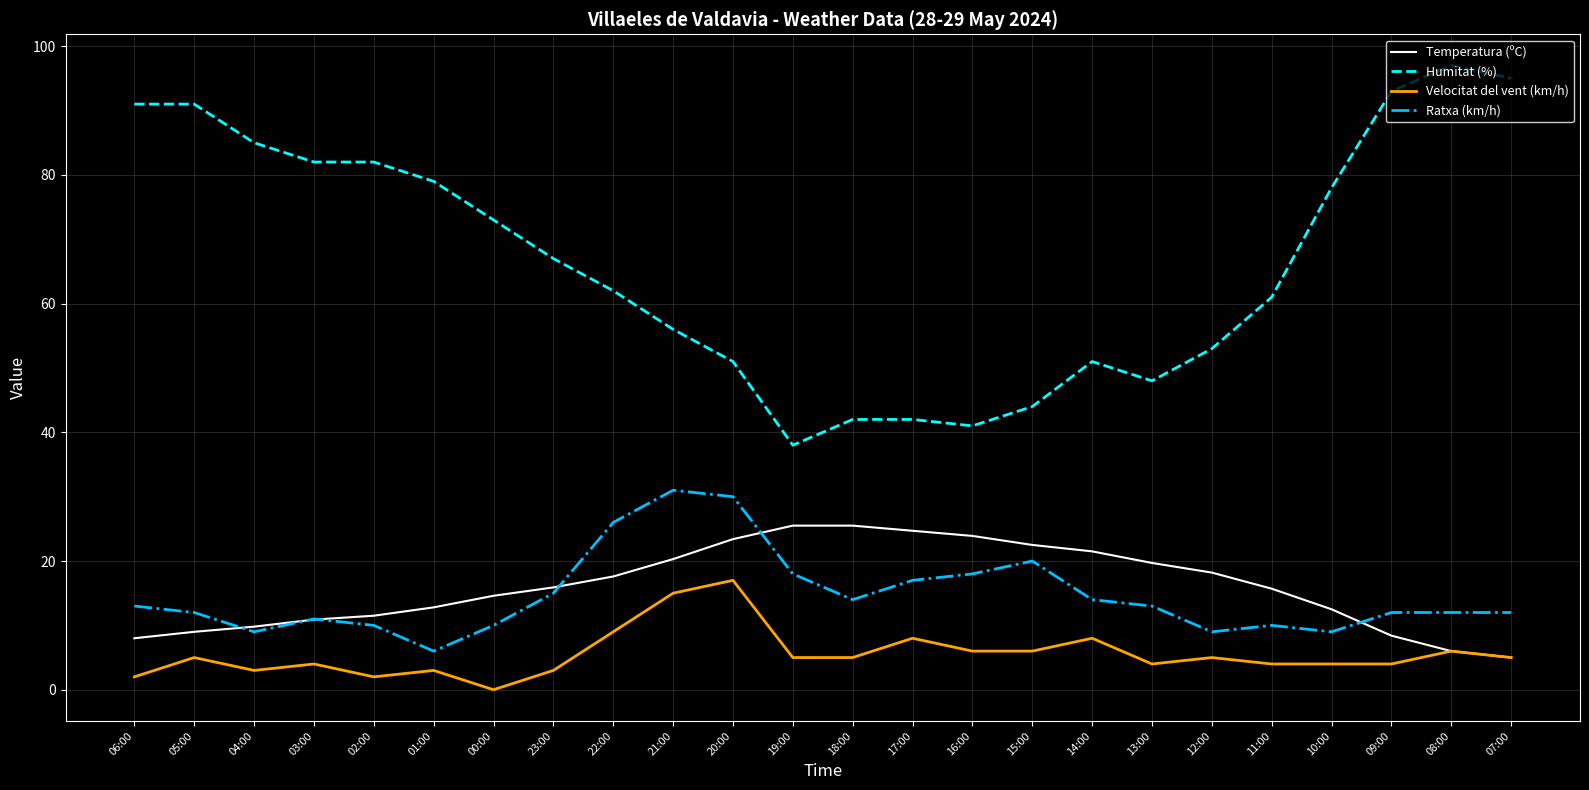

In Ratxa (km/h), how many points are lower than both neighbors (excluding endpoints)?

5